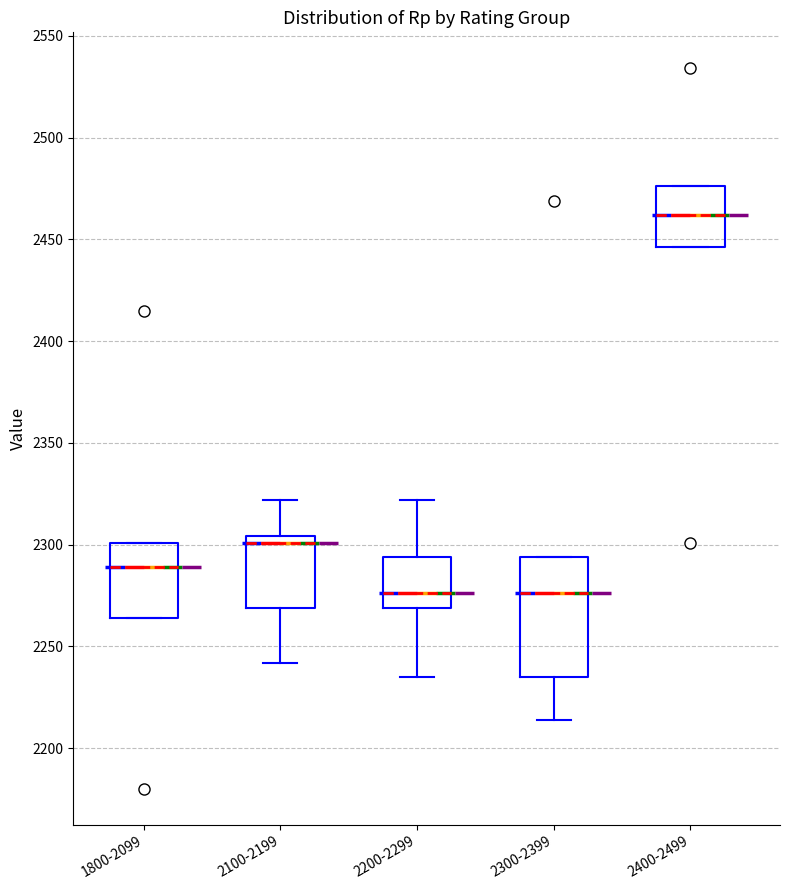

Which box has the highest median line?

2400-2499